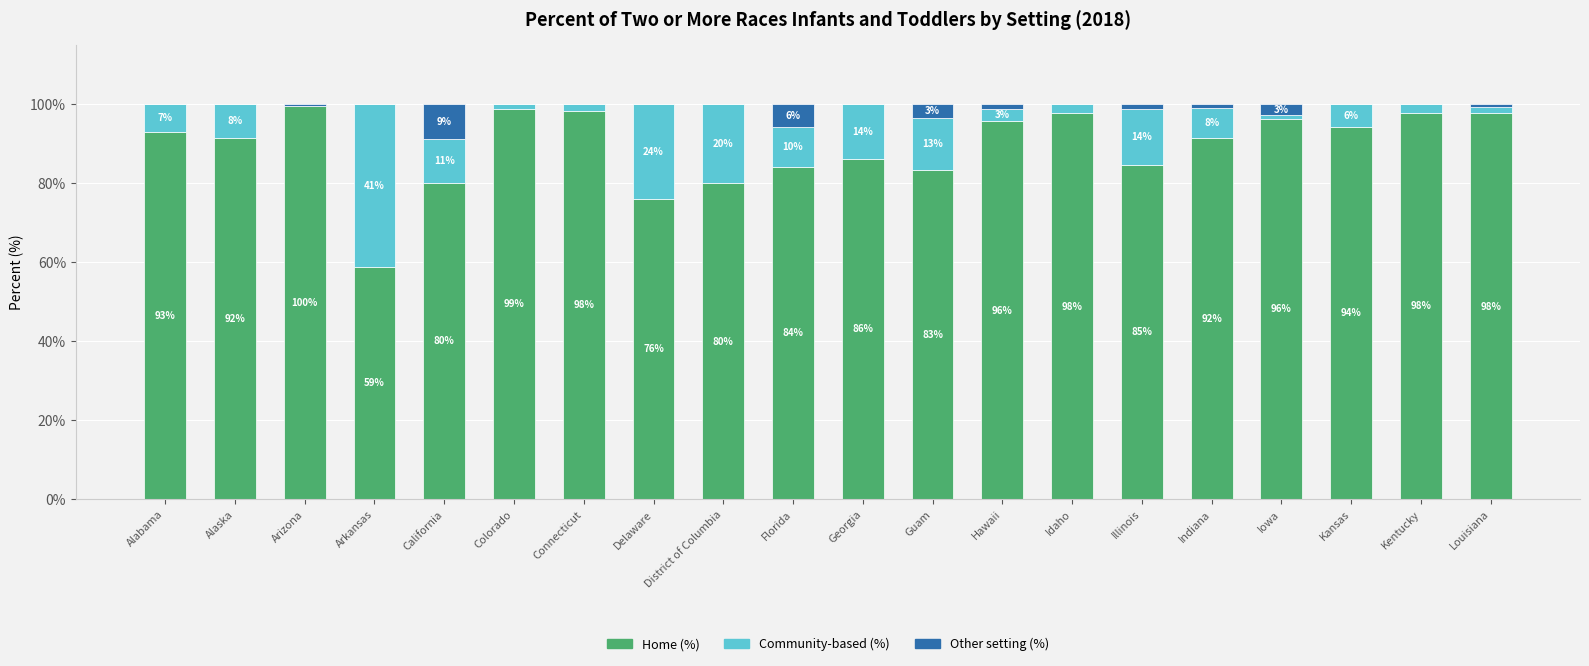

Are the bars grouped side by side (vs. stacked)?

No